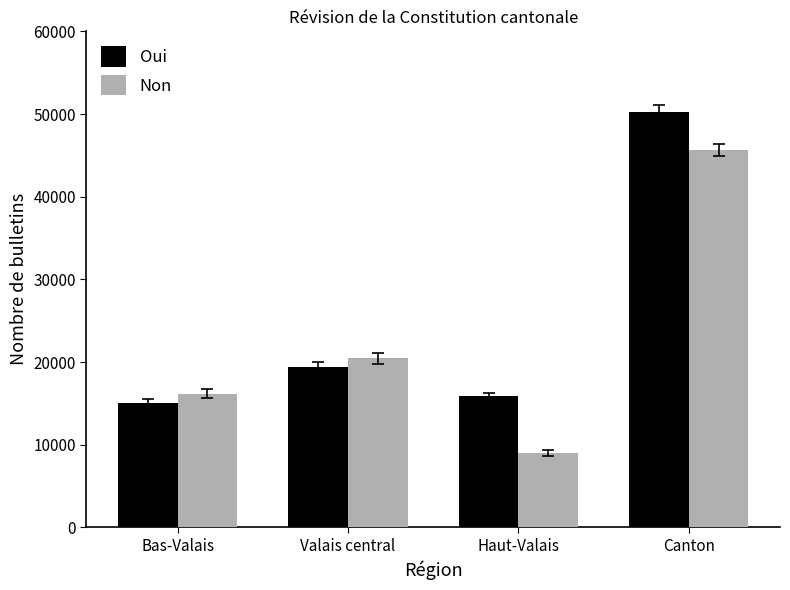

What is the approximate value of Oui at Haut-Valais, to the nearest 100?

15900